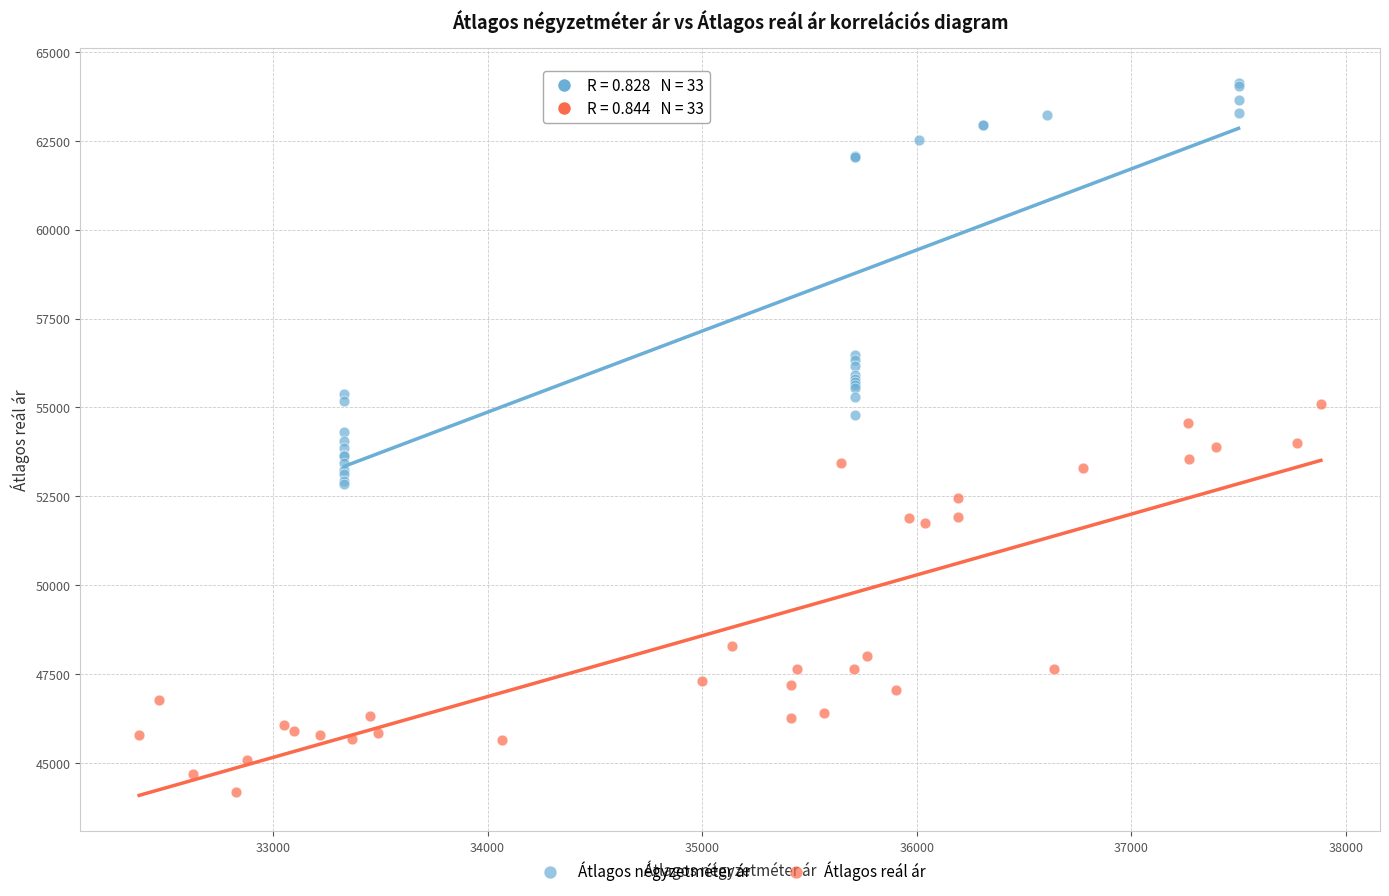

Which series reaches the maximum Y coordinate?

Átlagos négyzetméter ár